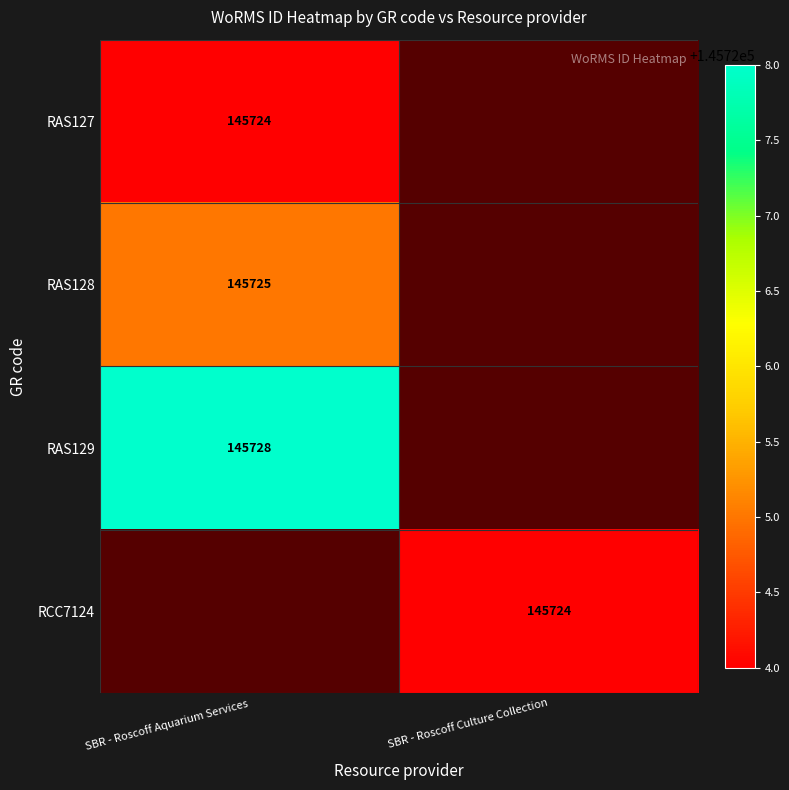

The value of RCC7124 at SBR - Roscoff Culture Collection is 145724. True or false?

True